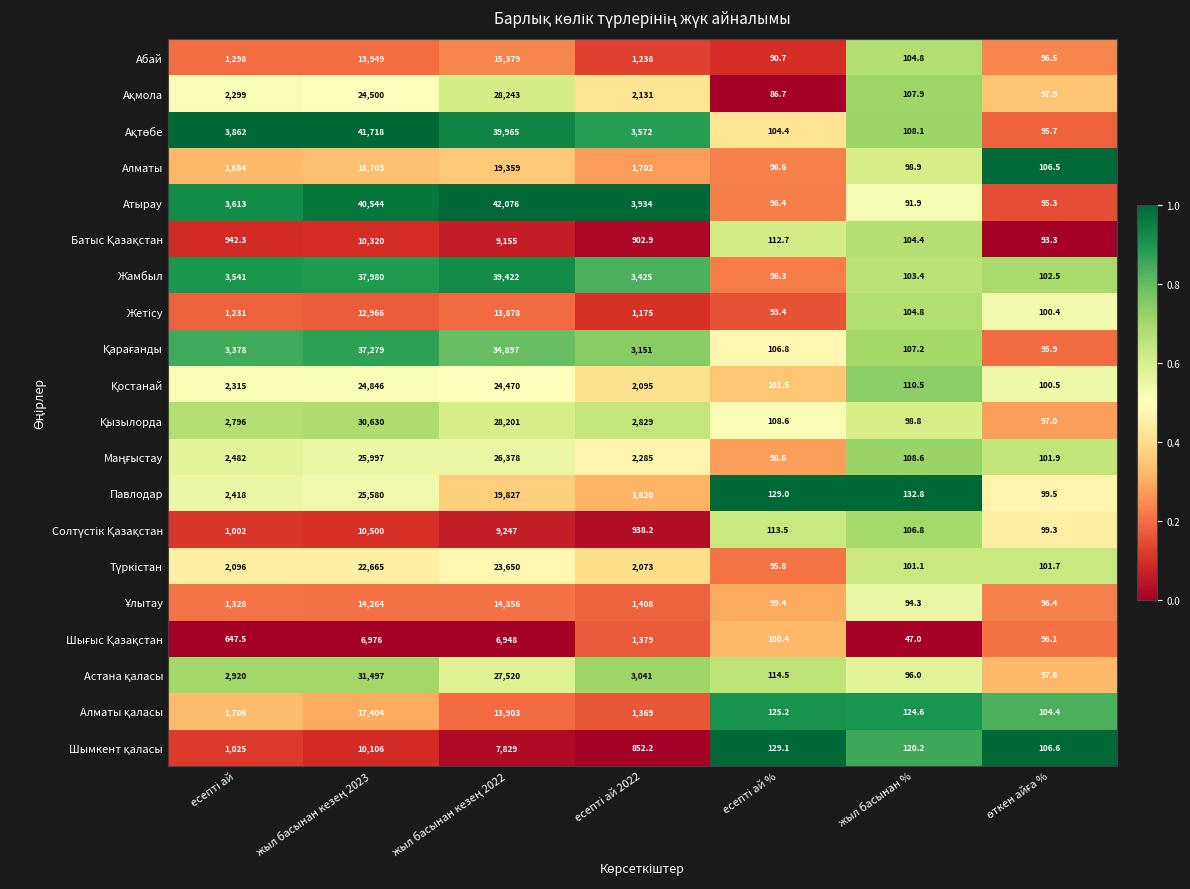

Which series has the widest spread of values?

Атырау